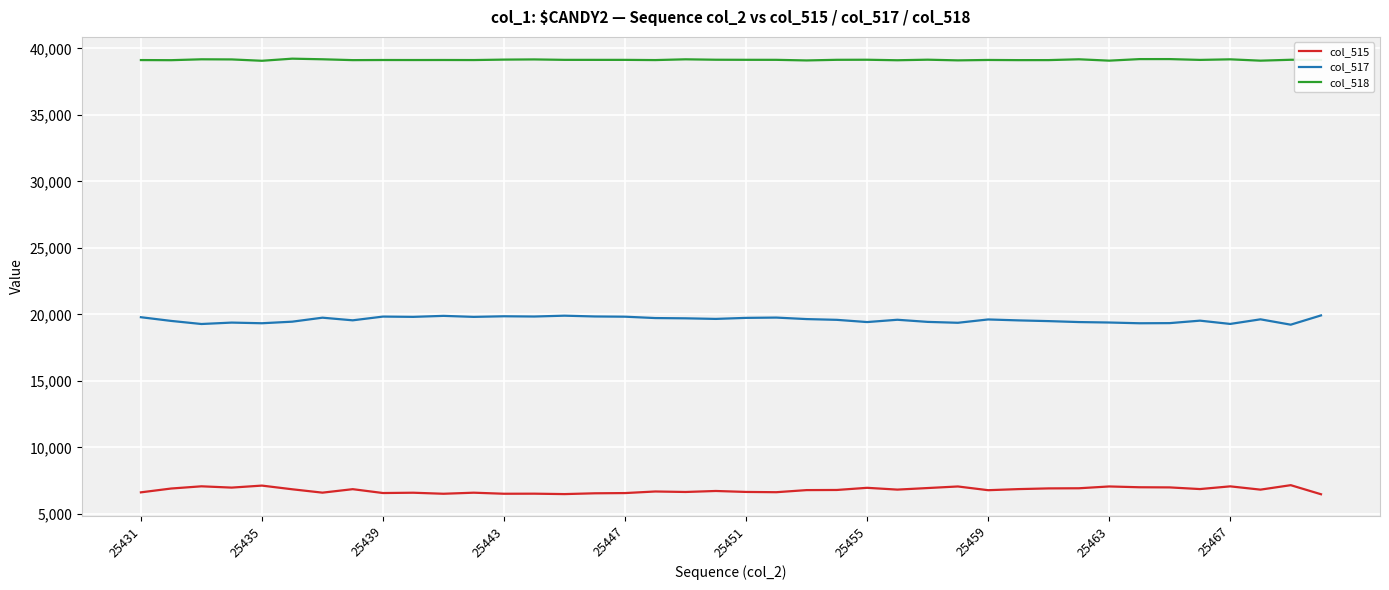

List the series in order of their peak value, highest first.

col_518, col_517, col_515